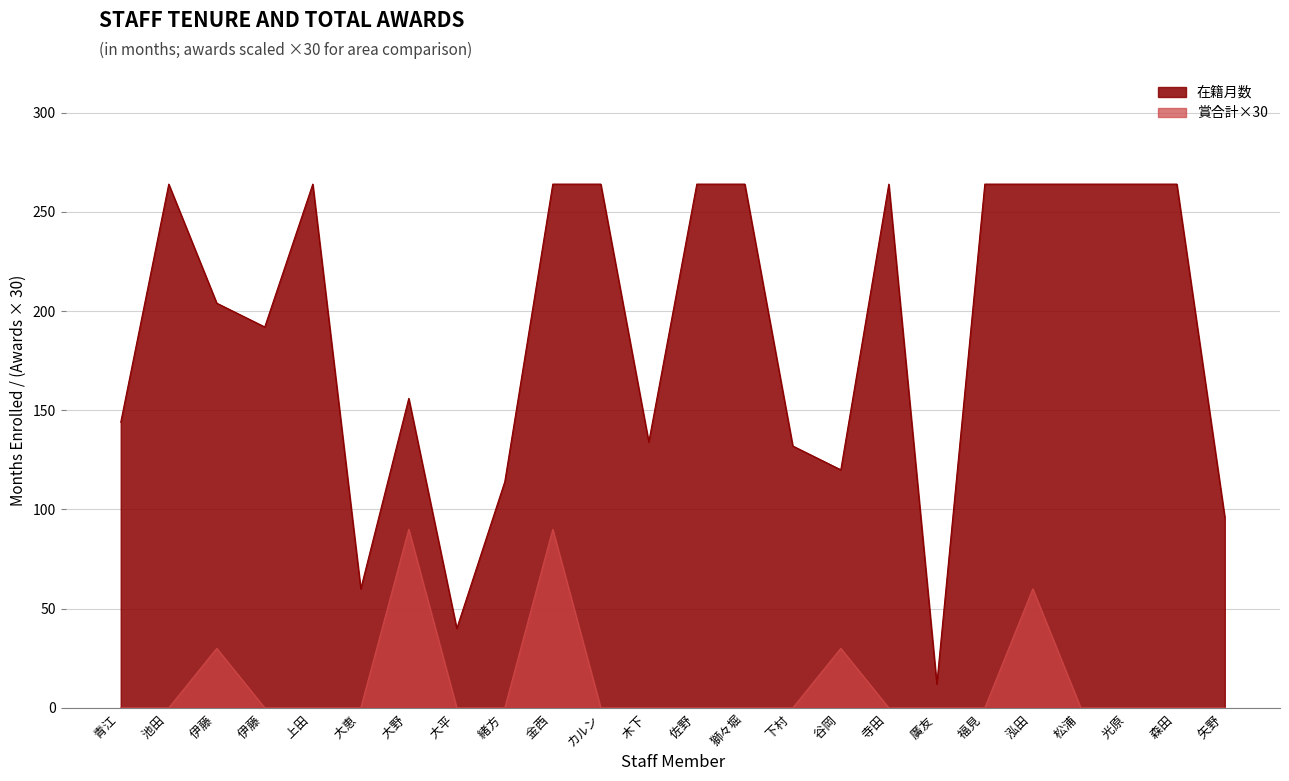

The 賞合計 series shows 0 at カルン. True or false?

True